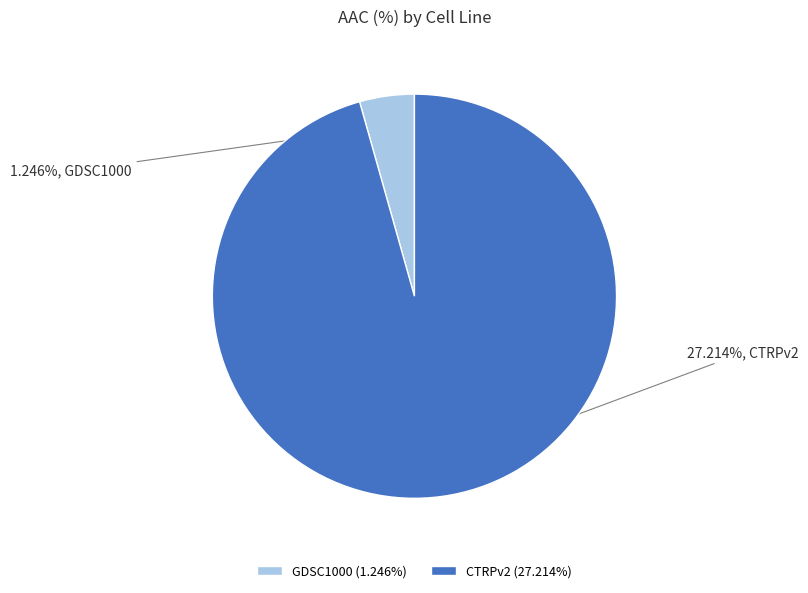

What is the smallest slice in the pie chart?

GDSC1000